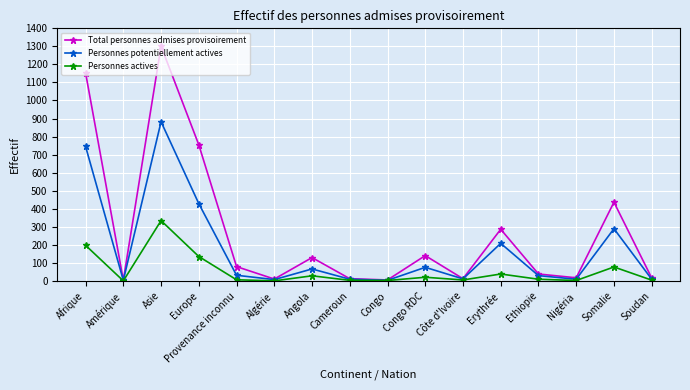

Which series changed the most between Asie and Algérie?

Total personnes admises provisoirement